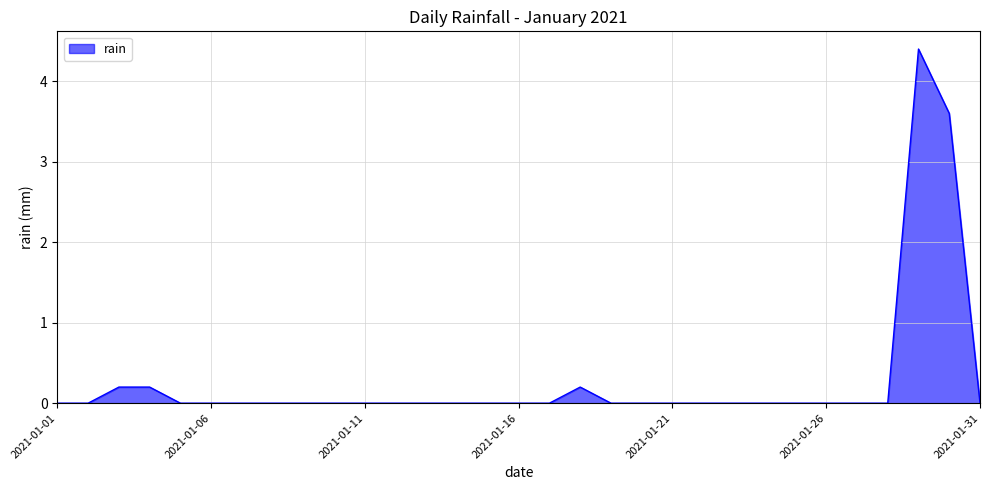

What is the greatest value displayed?

4.4